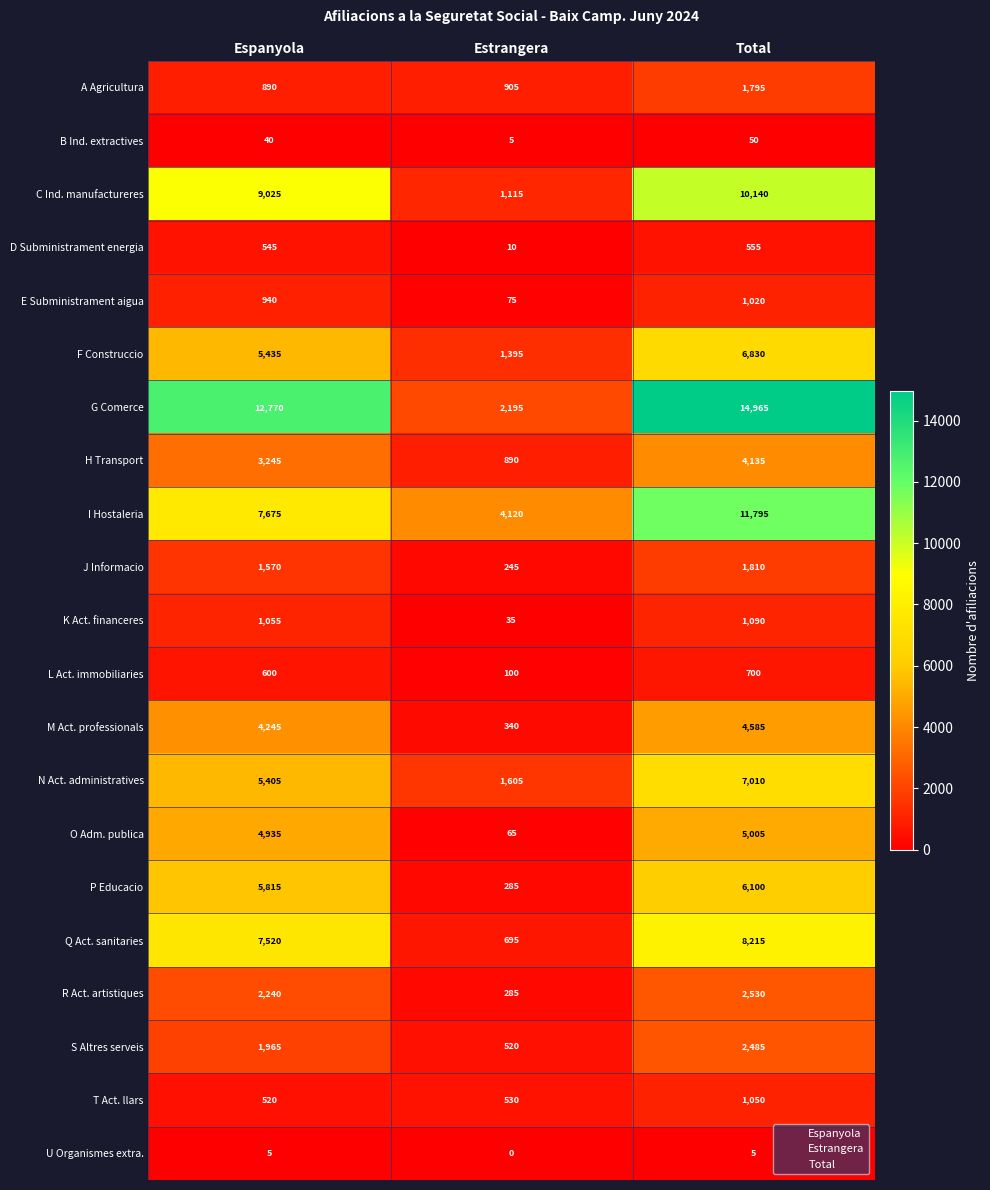

Which series has the largest range (max minus min)?

G Comerce